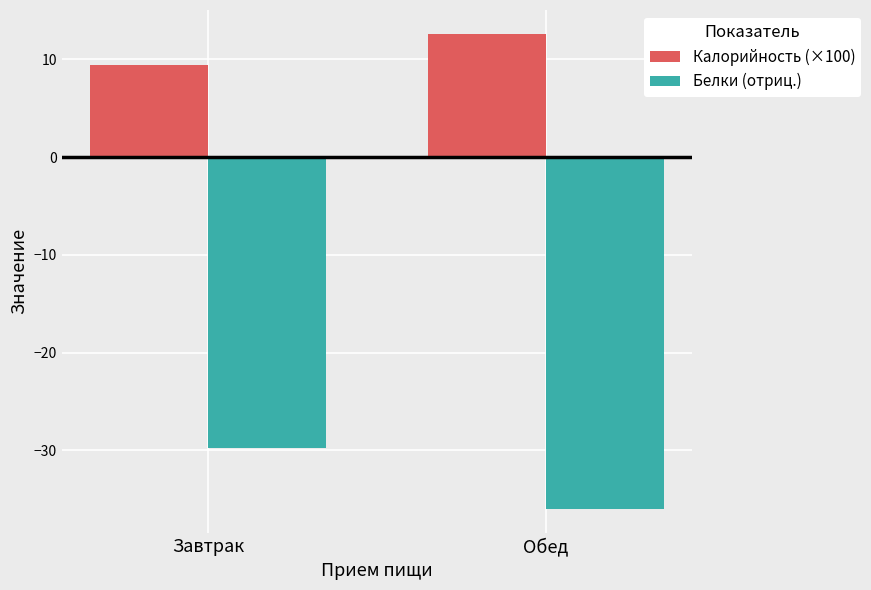

How many Калорийность (×100) values are between 9 and 12?

1